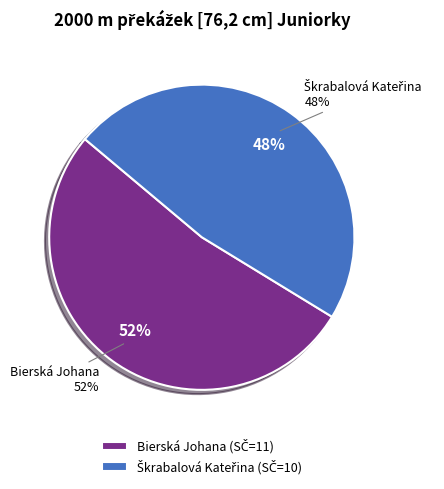

How many slices are in this pie chart?

2